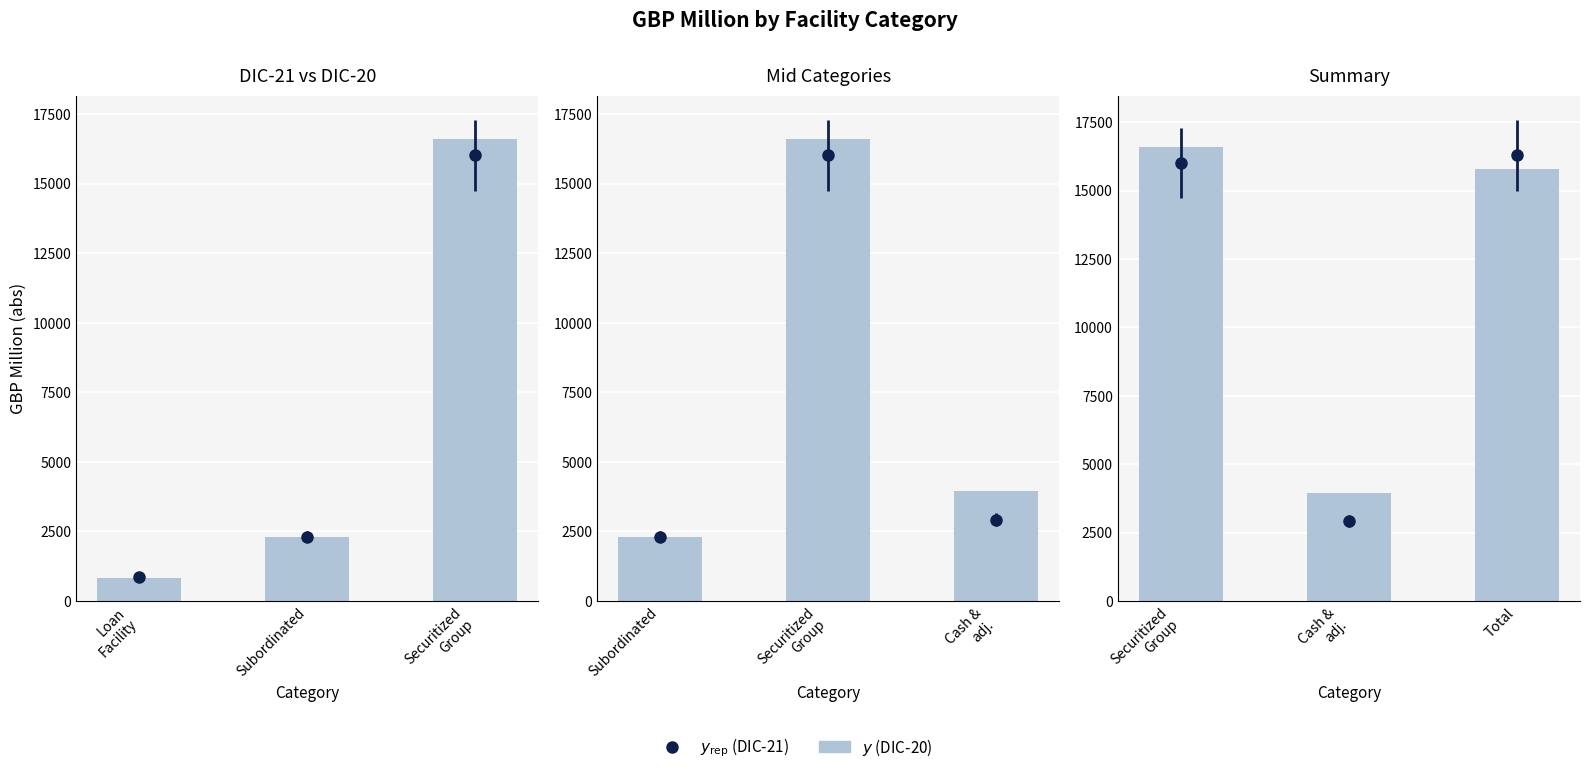

The value at Total is 10175. True or false?

False